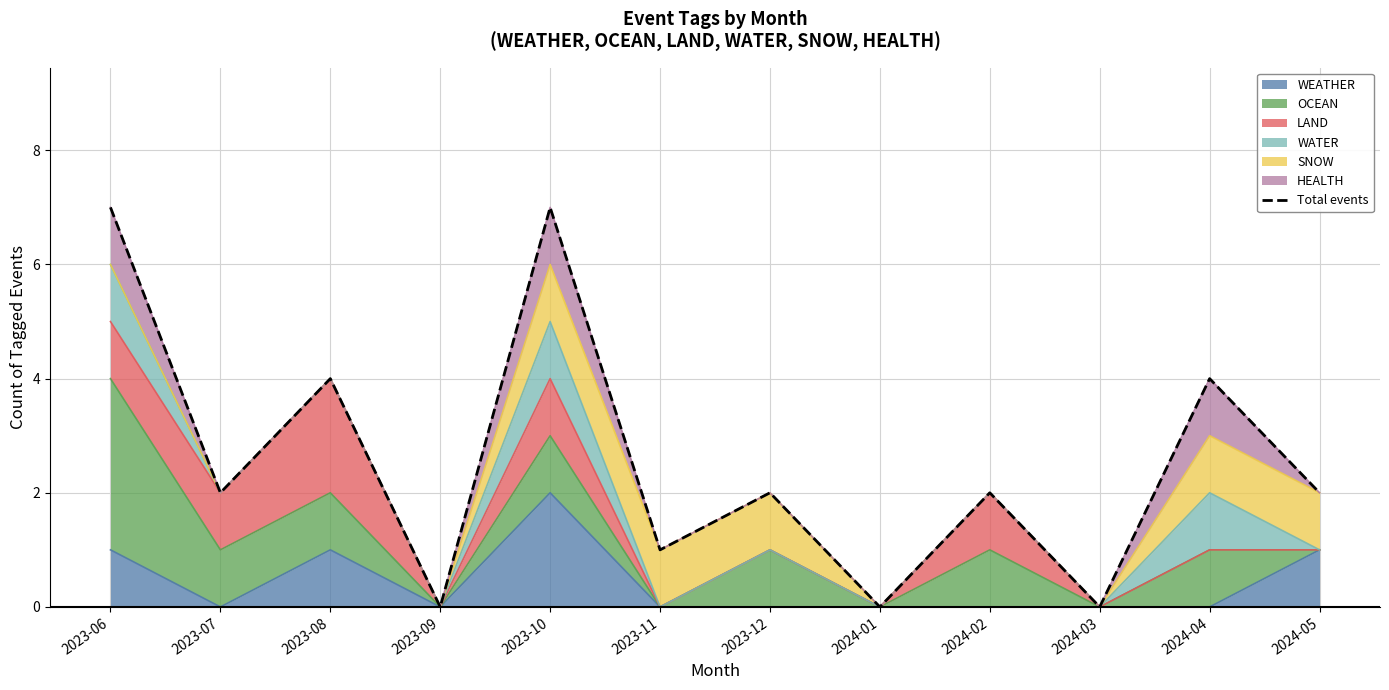

Which category has the highest value across all series?

2023-06